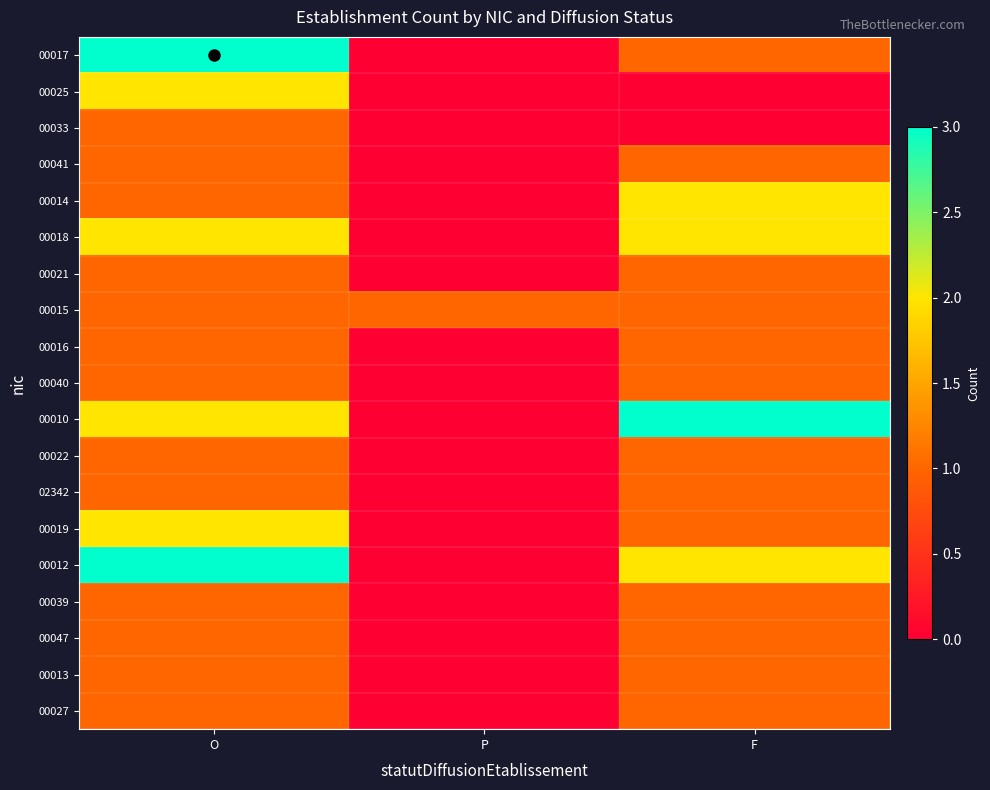

Which series has the largest total across all categories?

00010